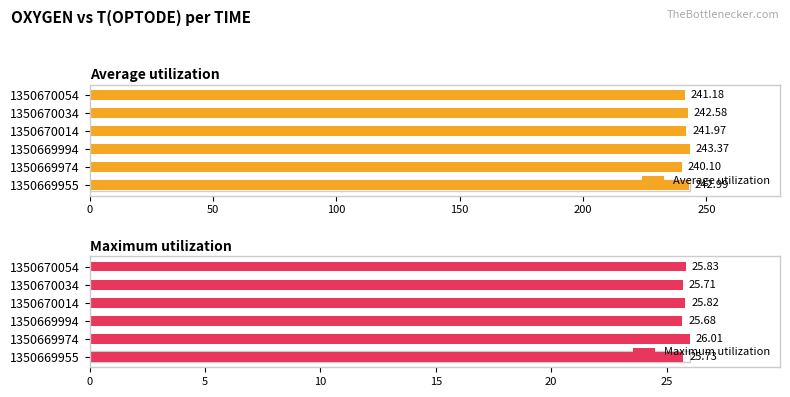

What is the value of the Average utilization bar at the 1st from the left?

243.0